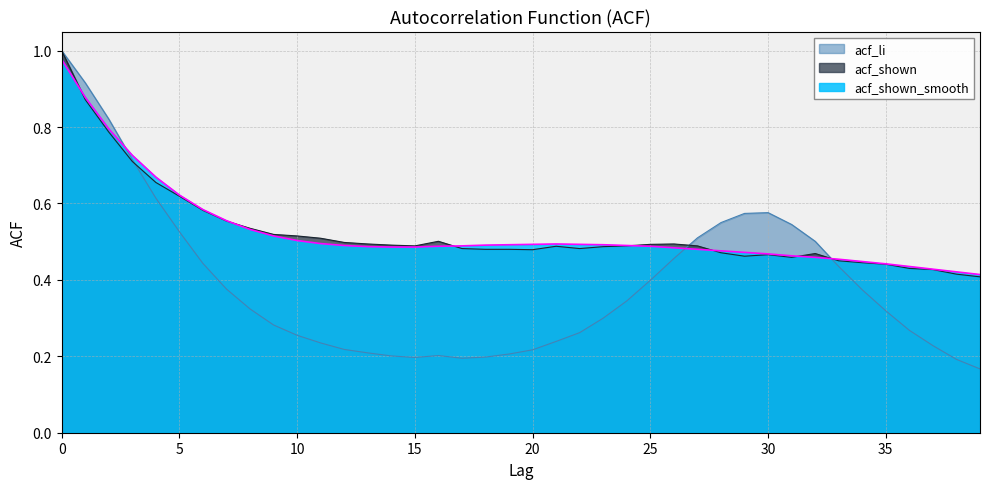

What is the difference between the maximum and minimum values in the acf_li series?

0.8